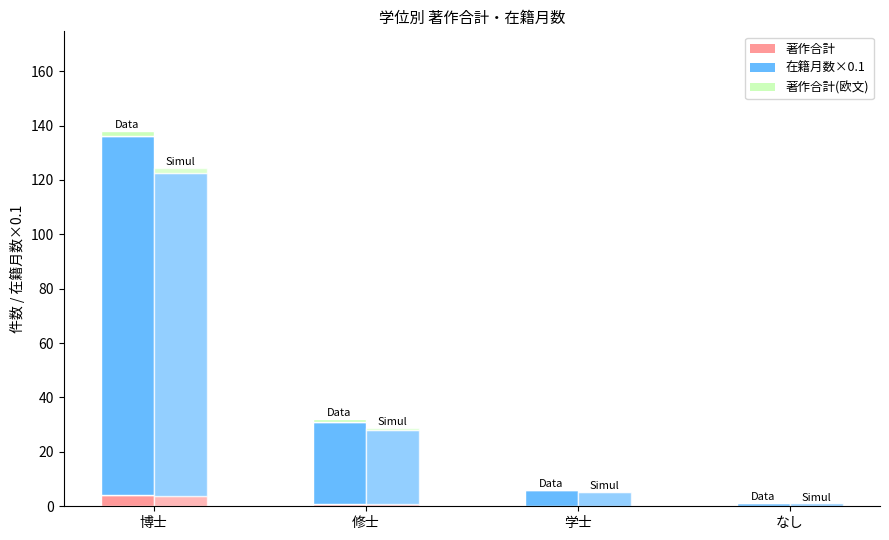

What is the total value across all series at 修士?

60.8